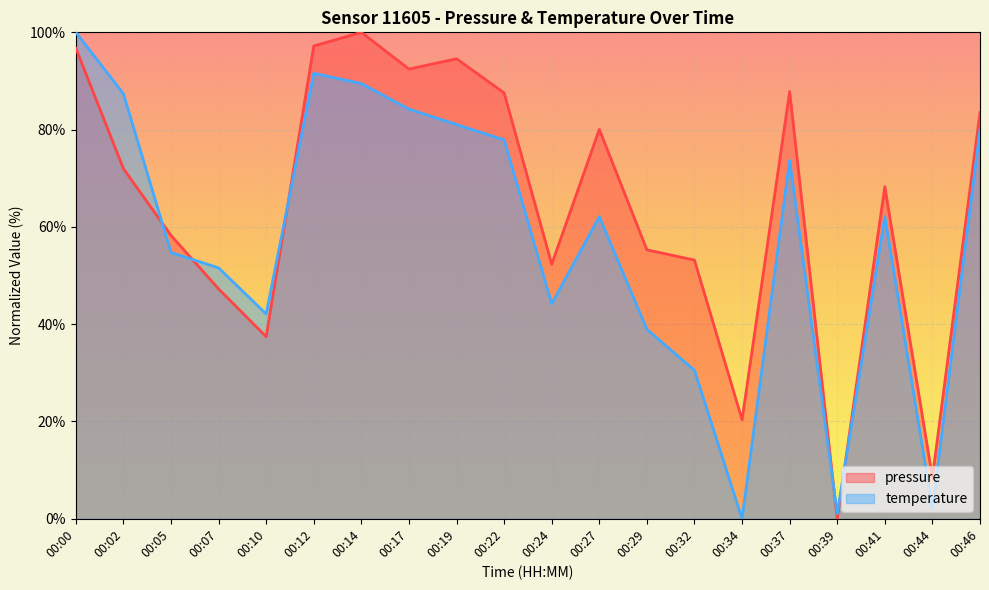

At how many categories does at least one series exceed 70?

10